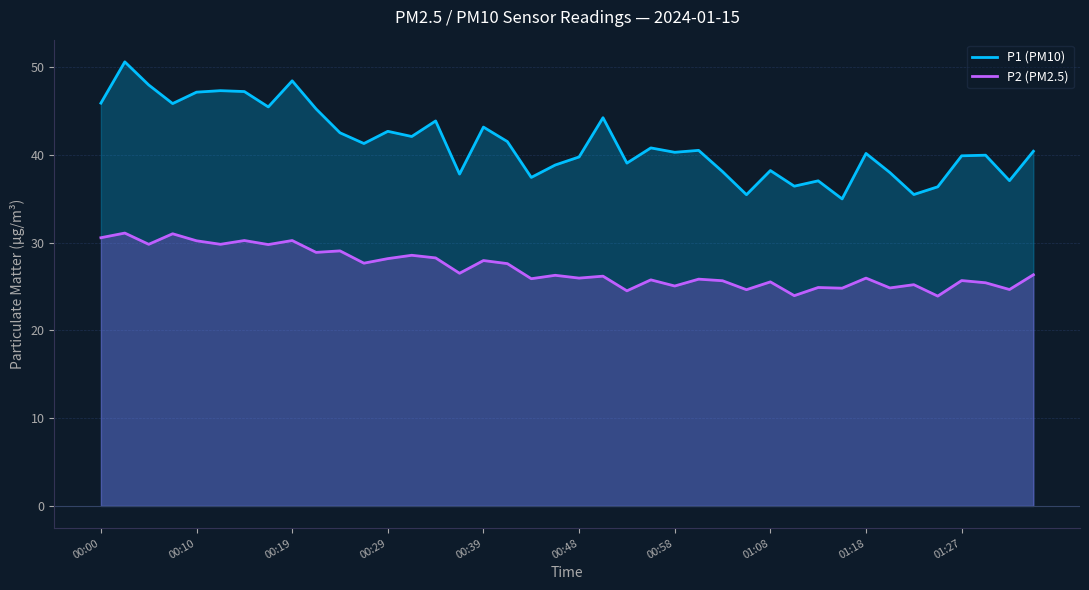

What is the difference between the P2 (PM2.5) values at 25 and 21?

0.3